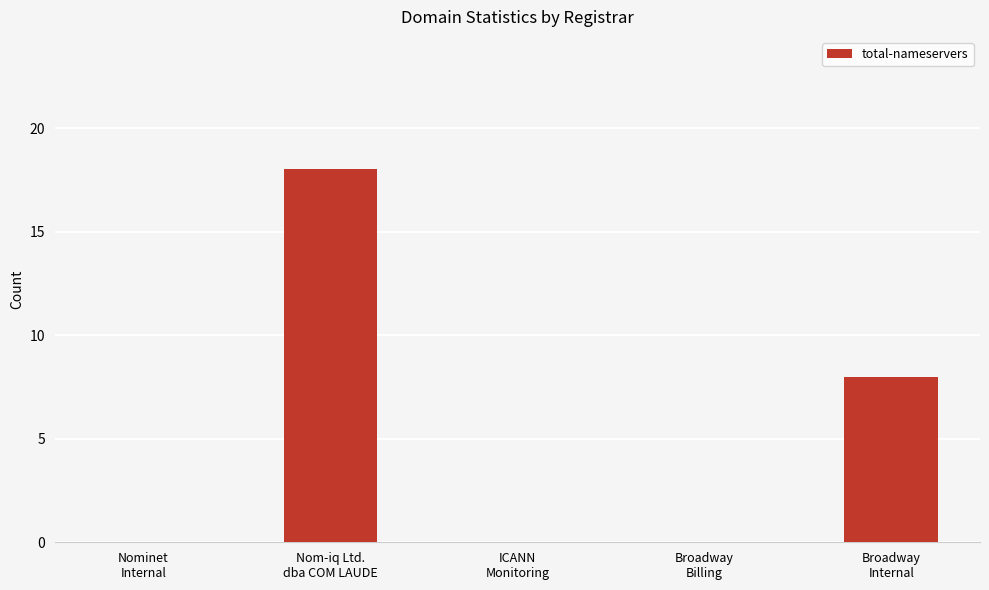

What is the greatest value displayed?

18